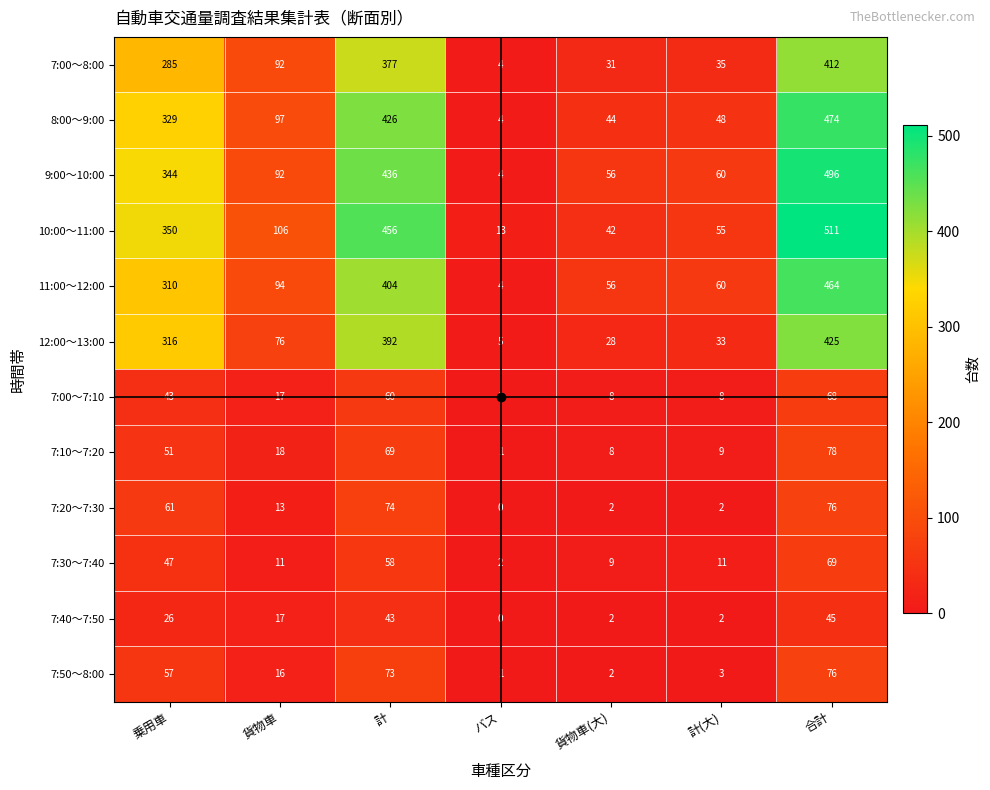

Between 貨物車 and 計, which series saw the biggest shift?

10:00～11:00